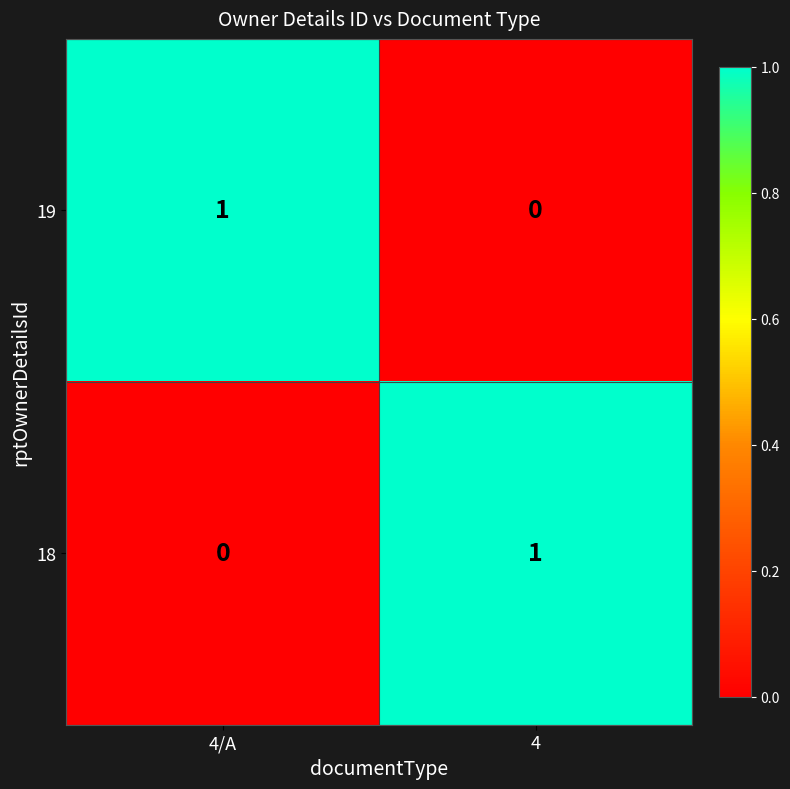

Rank the categories by 18 value from highest to lowest.

4, 4/A